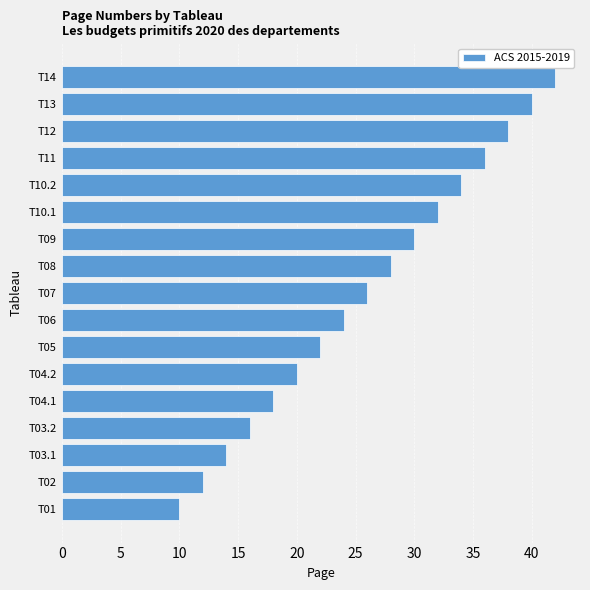

Approximately how many times larger is the value at T02 compared to T14?

0.3